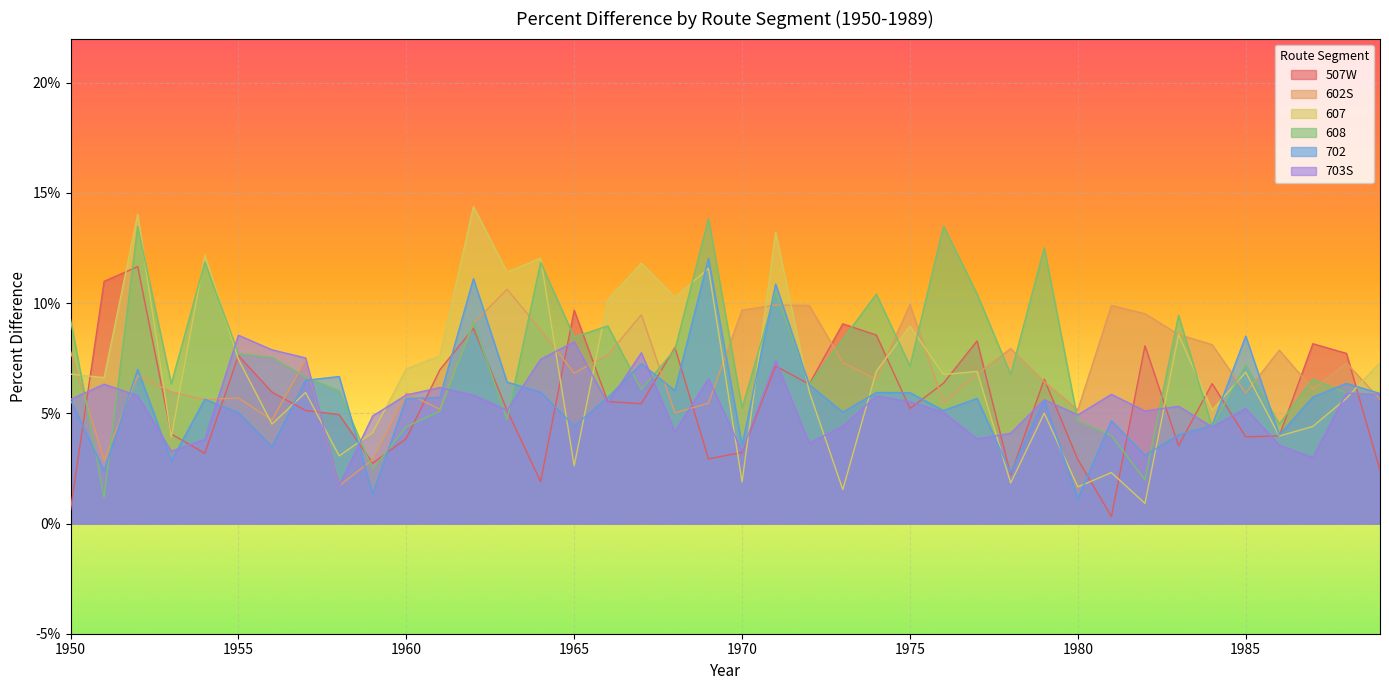

Between 1952 and 1981, which series saw the biggest shift?

607